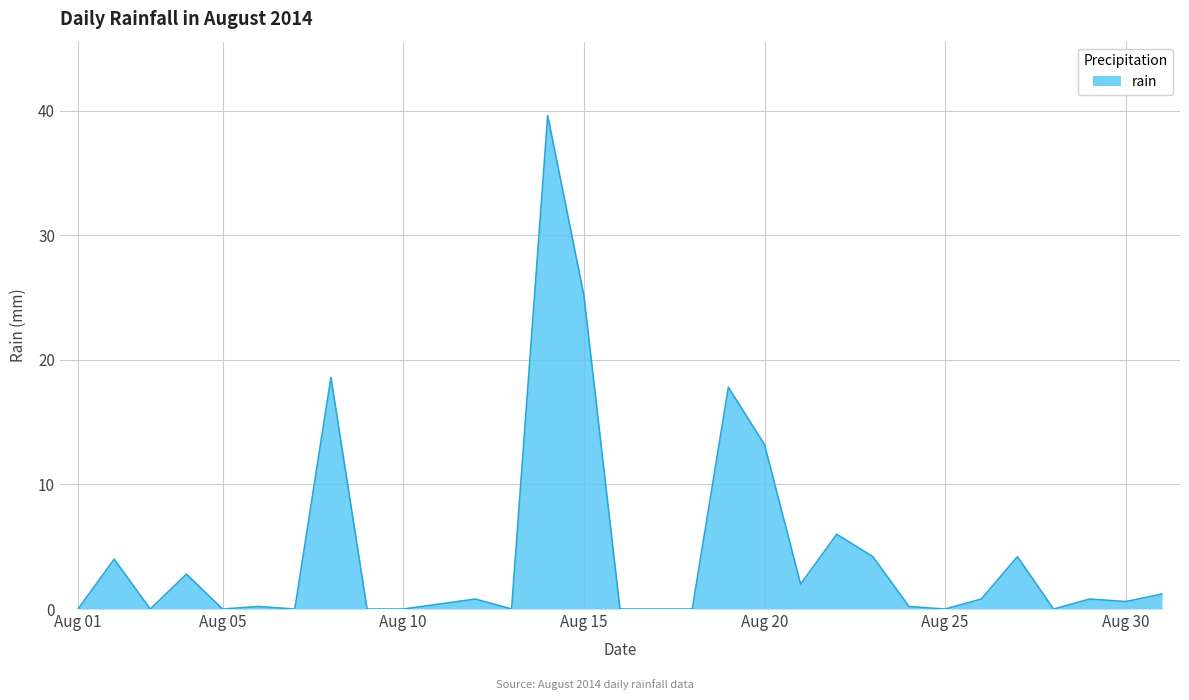

What is the difference between the second highest and minimum values?

25.2